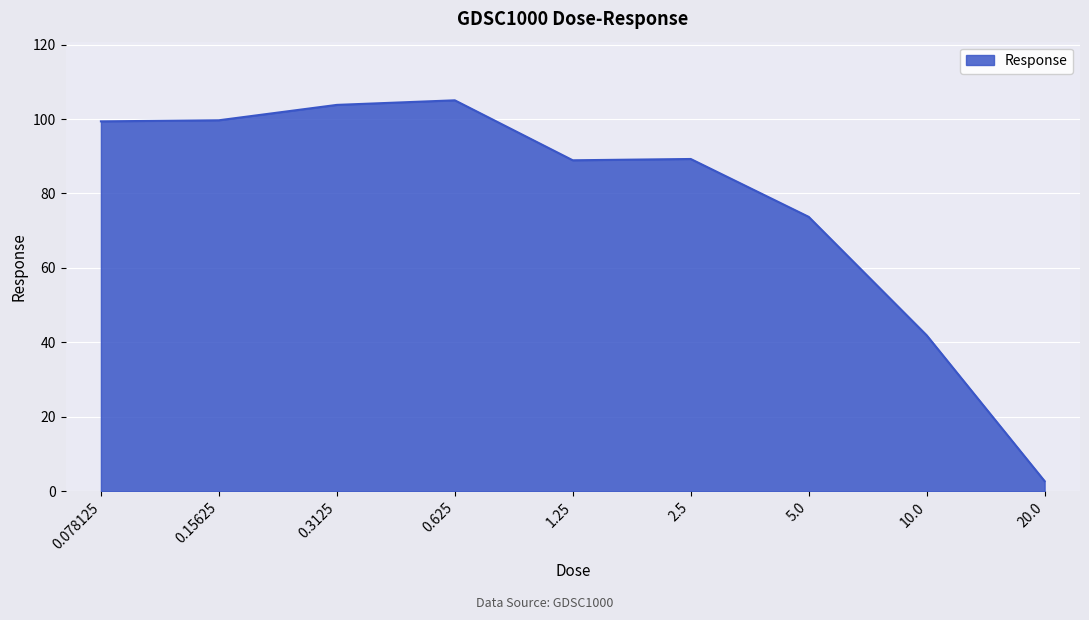

What is the change in value from 0.078125 to 20.0?

-96.7